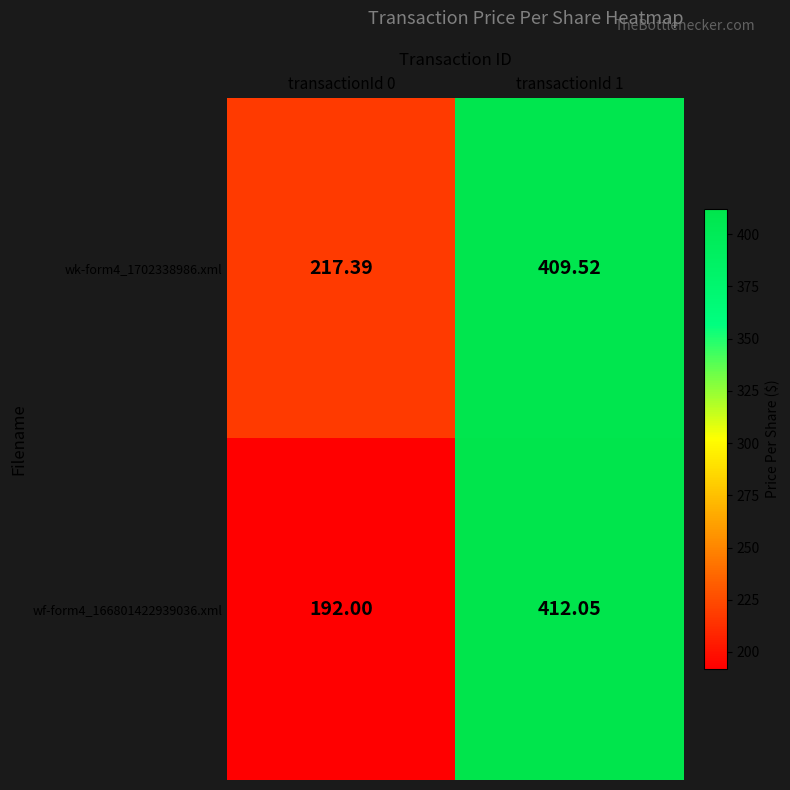

Is the value of wf-form4_166801422939036.xml at transactionId 0 greater than the value of wk-form4_1702338986.xml at transactionId 1?

No